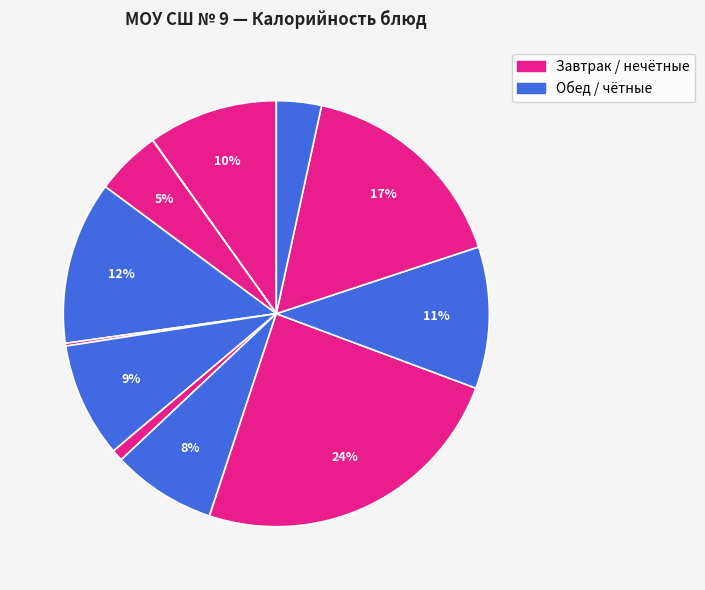

Count the number of slices in the pie.

12